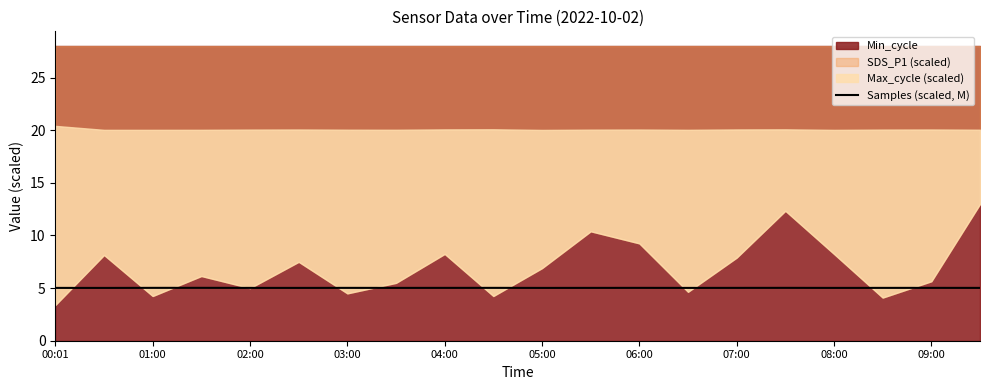

How many points are higher than both their immediate neighbors (excluding endpoints)?

6